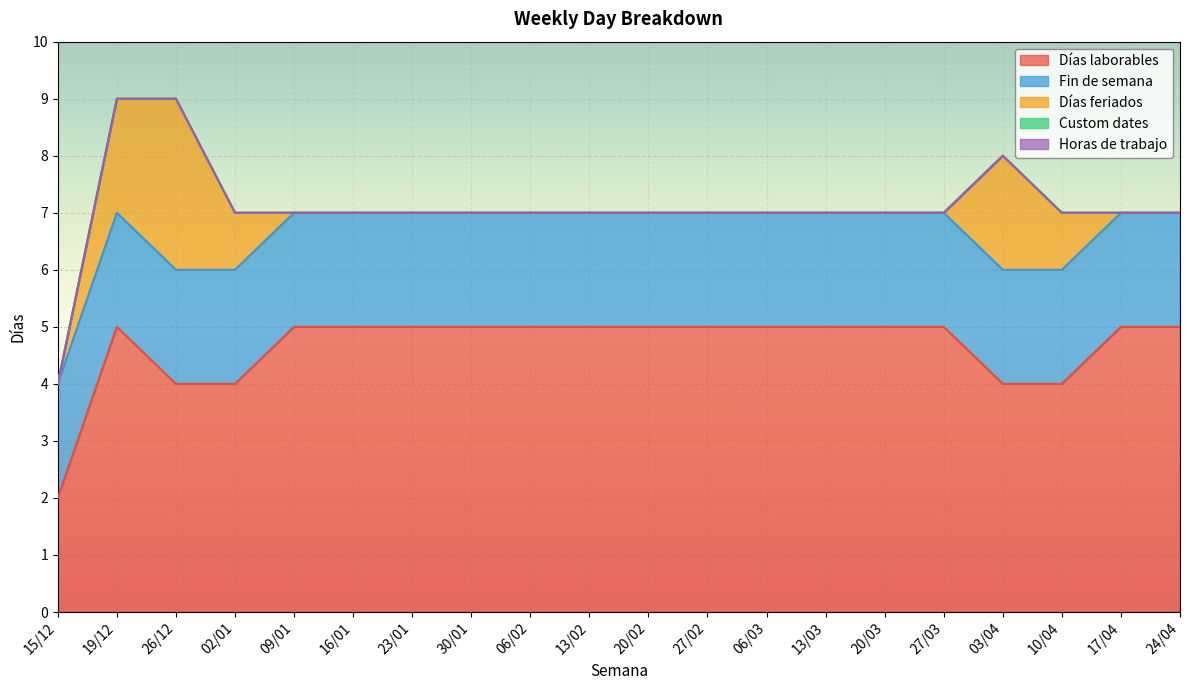

The Fin de semana series shows 2 at 13/03. True or false?

True